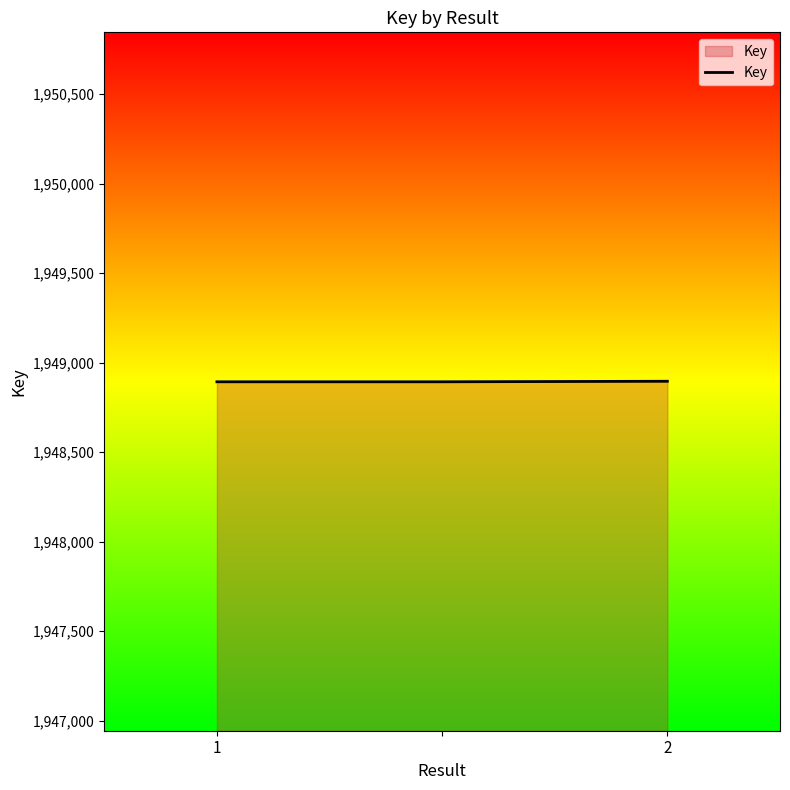

What is the greatest value displayed?

1948896